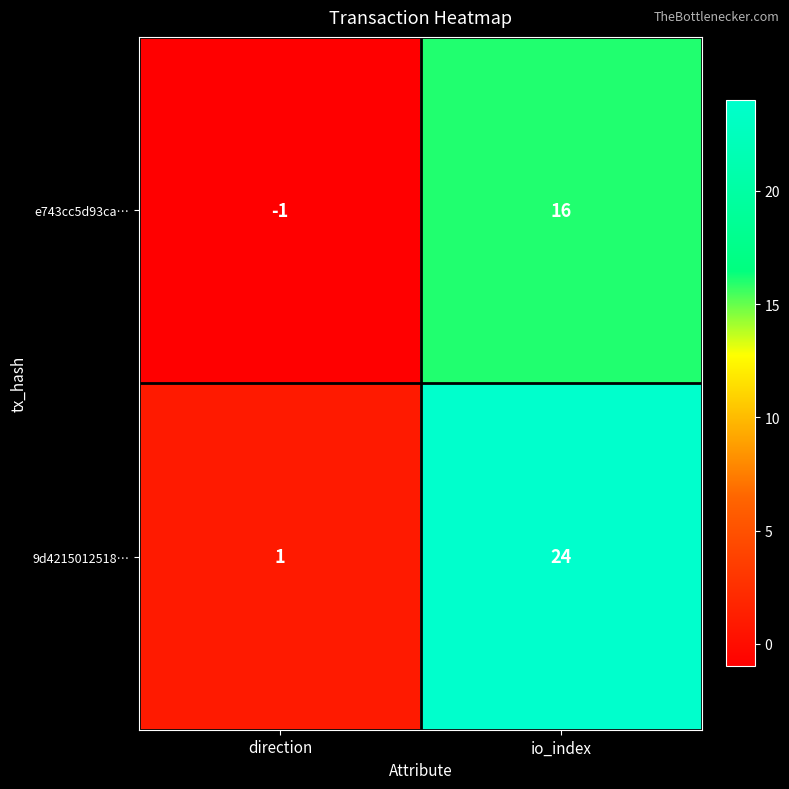

What is the spread (max minus min) of values at direction?

2